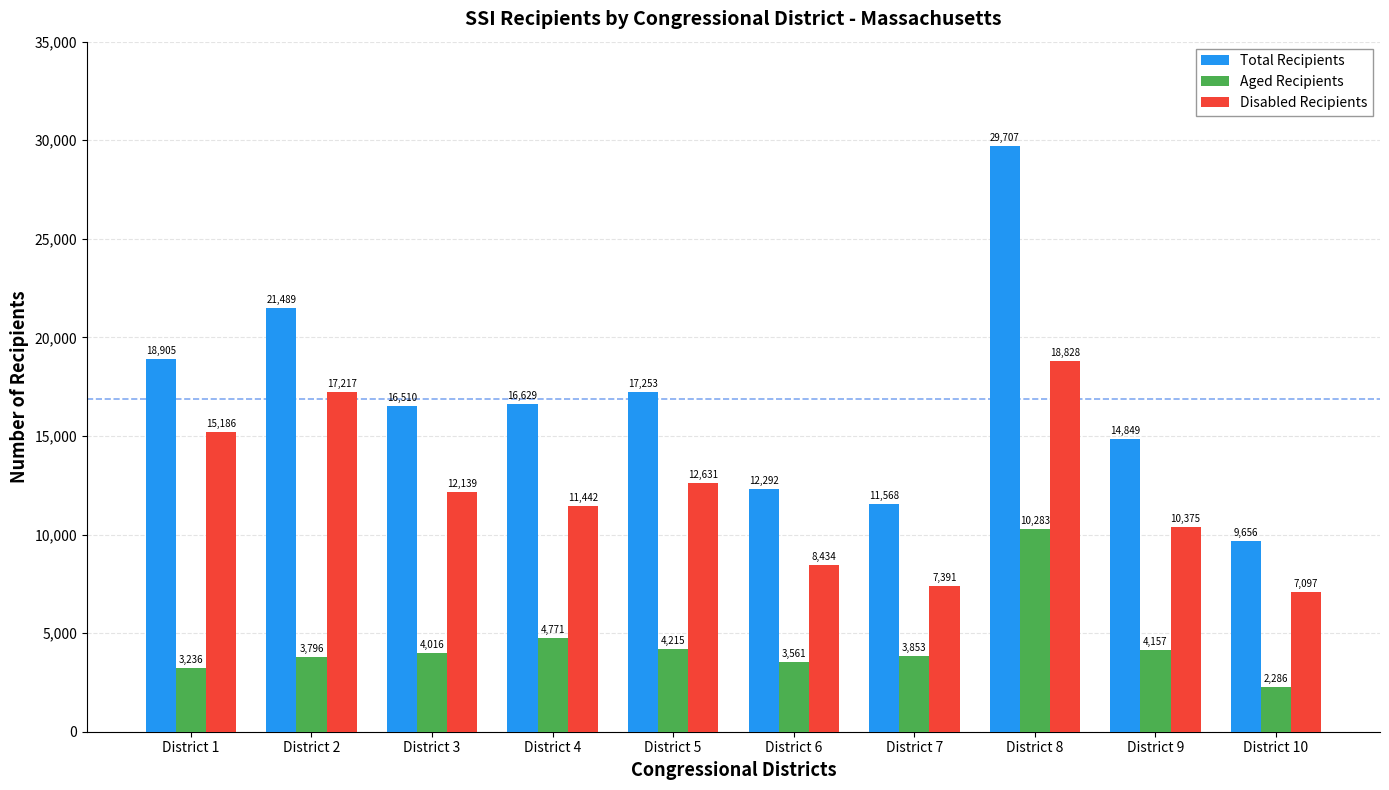

The Aged Recipients series shows 3236 at District 1. True or false?

True